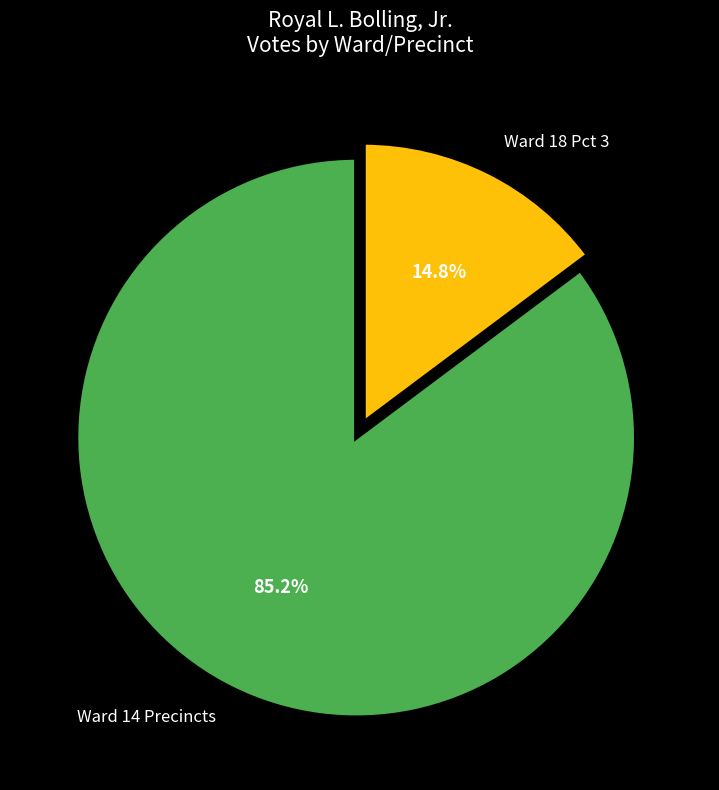

Approximately how many times larger is the value at Ward 14 Precincts compared to Ward 18 Pct 3?

5.8